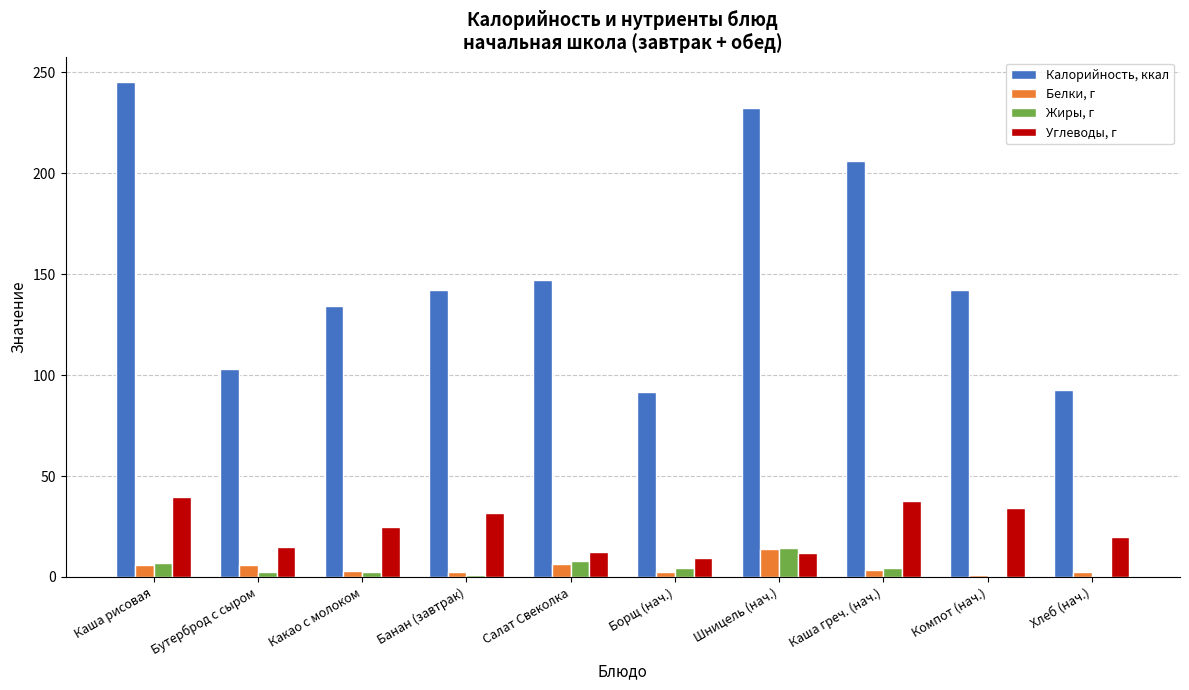

How many data points does each series have?

10